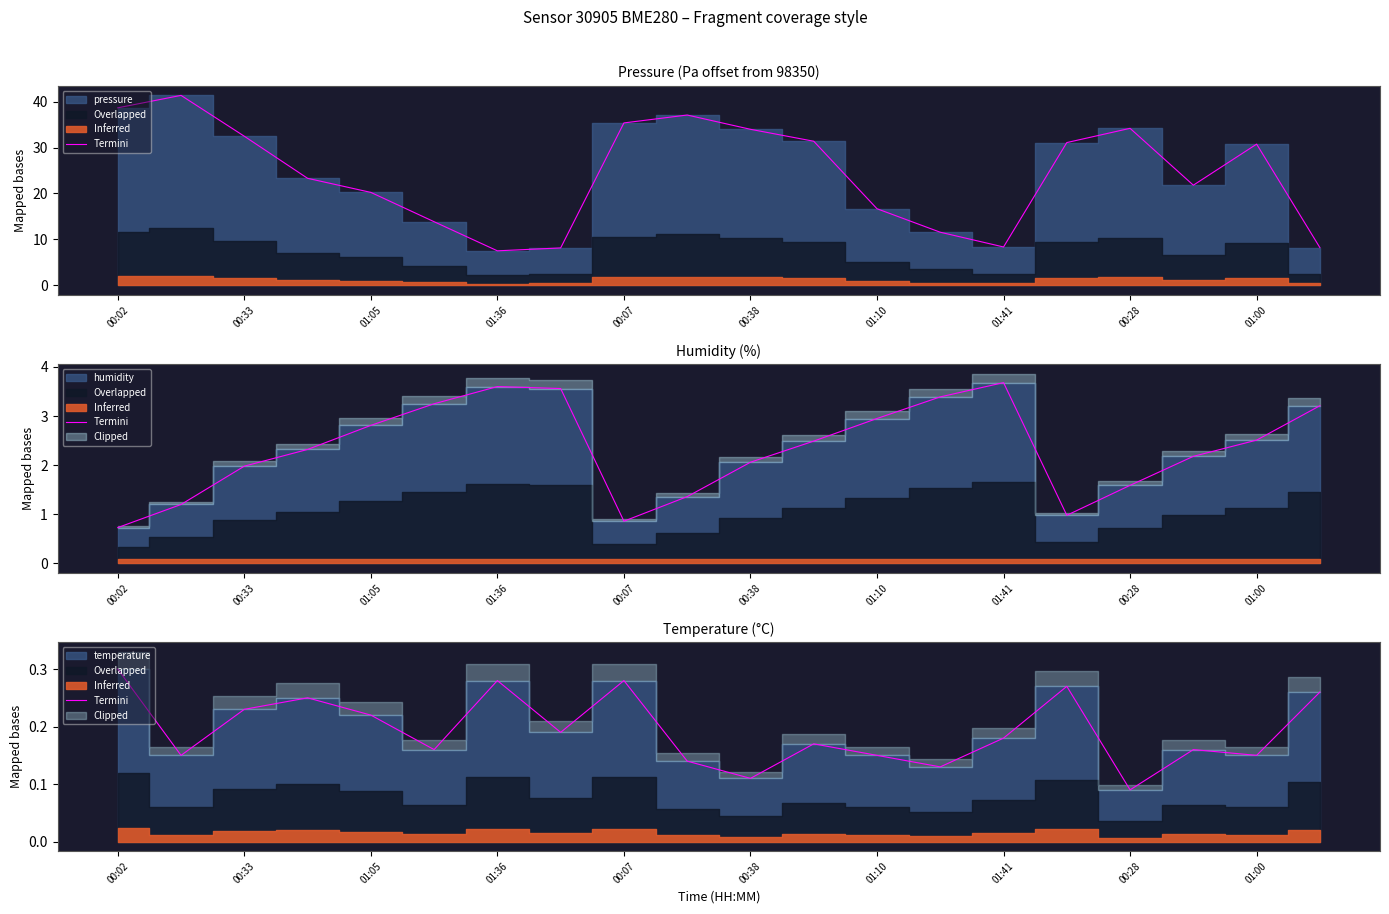

What is the difference between the maximum and minimum values?

0.2